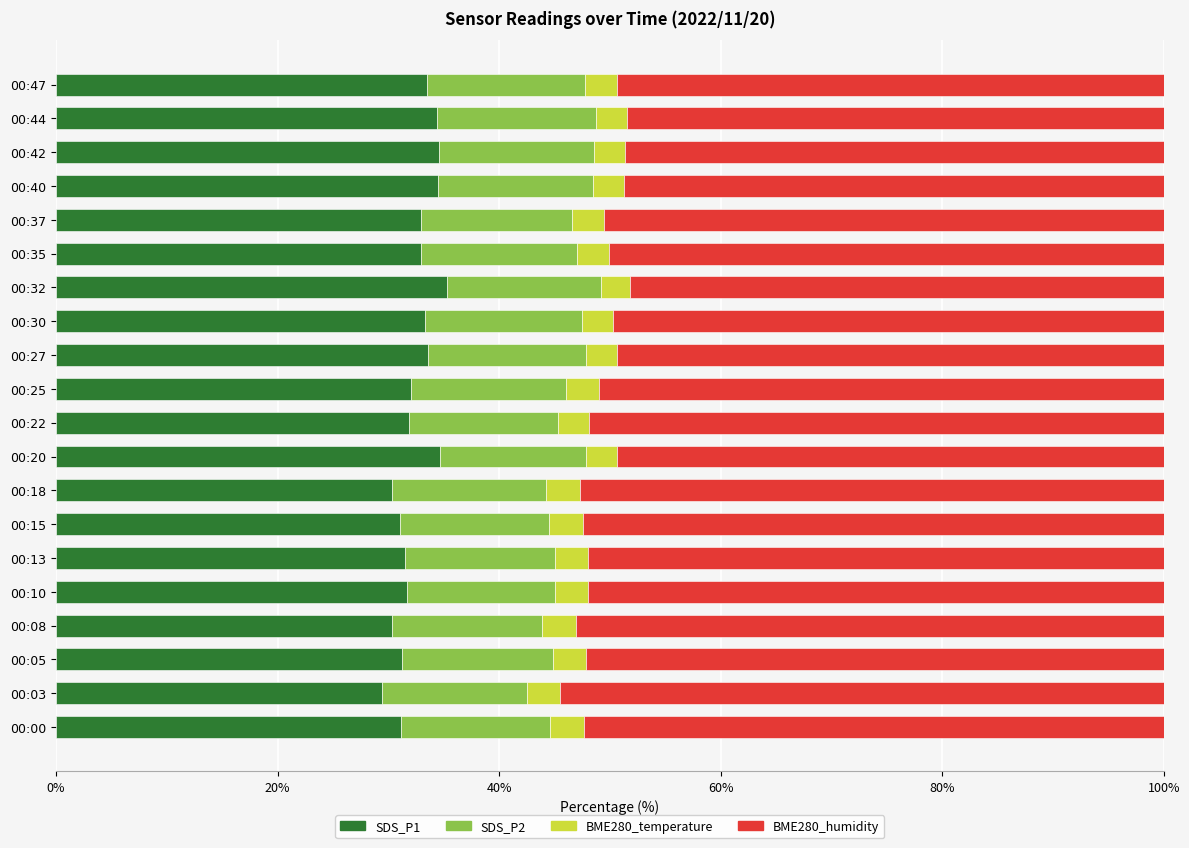

What is the maximum value for SDS_P1?

35.3